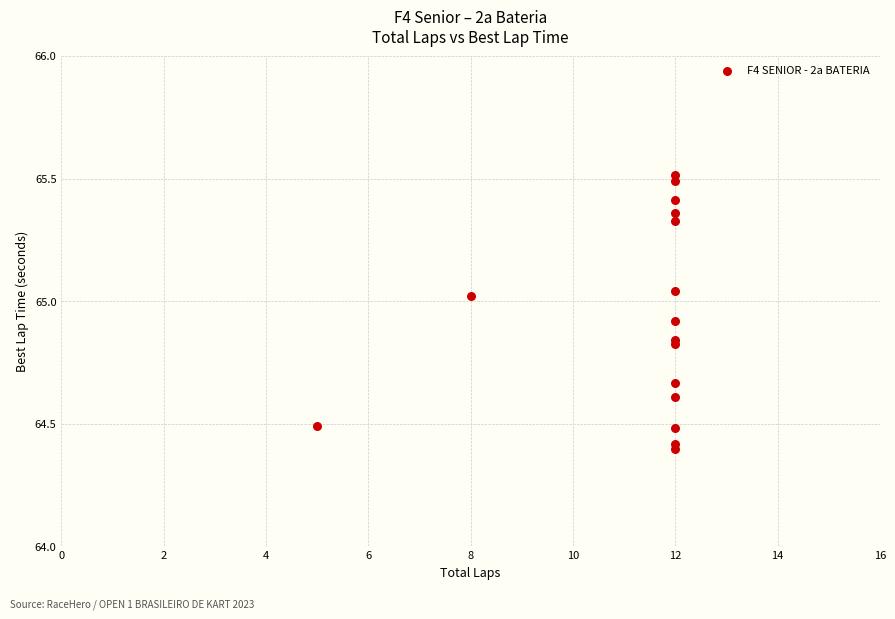

What Y value in the scatter plot is closest to 64?

64.4